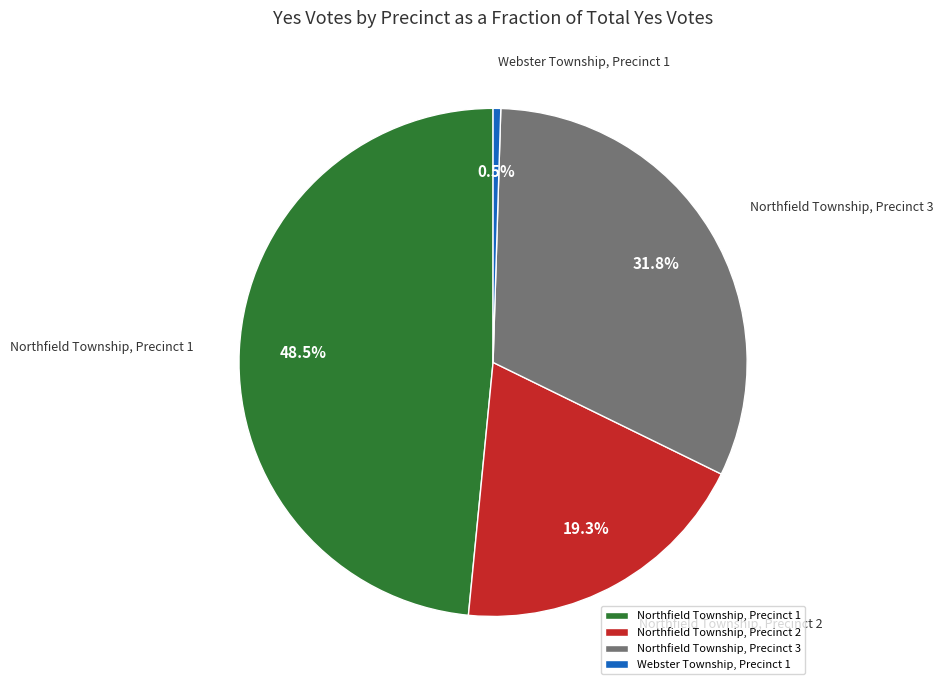

Which slice is the smallest?

Webster Township, Precinct 1